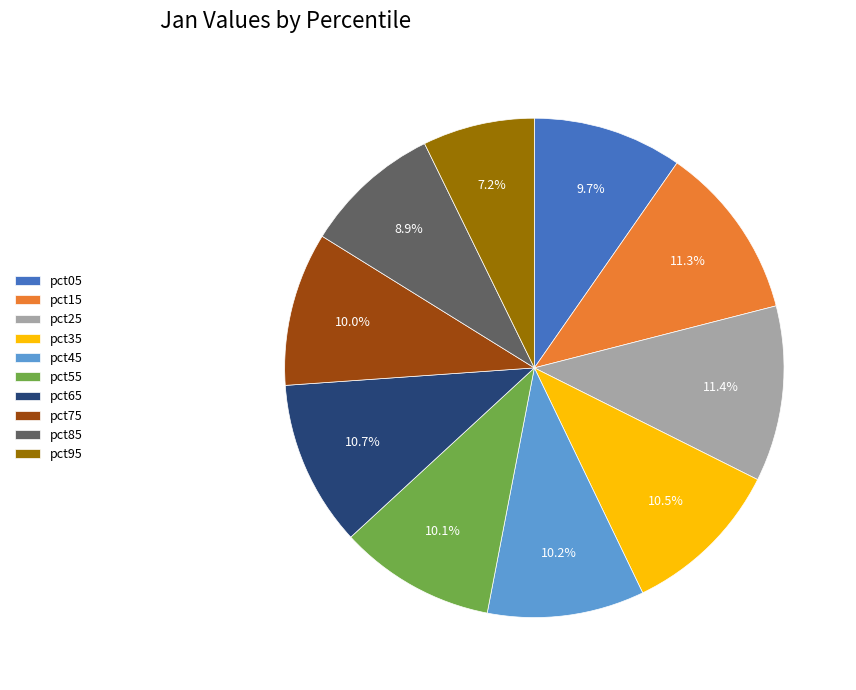

How much of the chart is everything except pct85?

91.1%